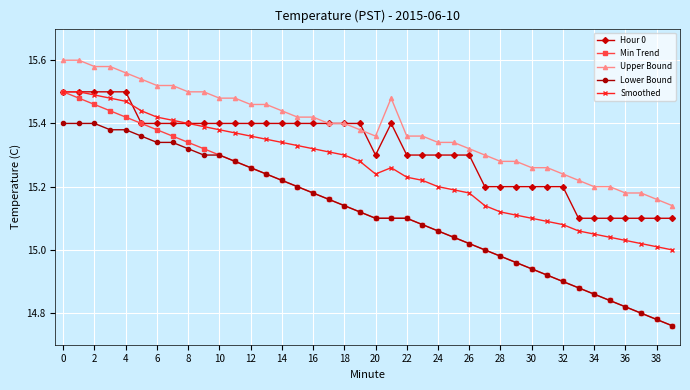

True or false: Min Trend has more than 1 points higher than both neighbors.

False